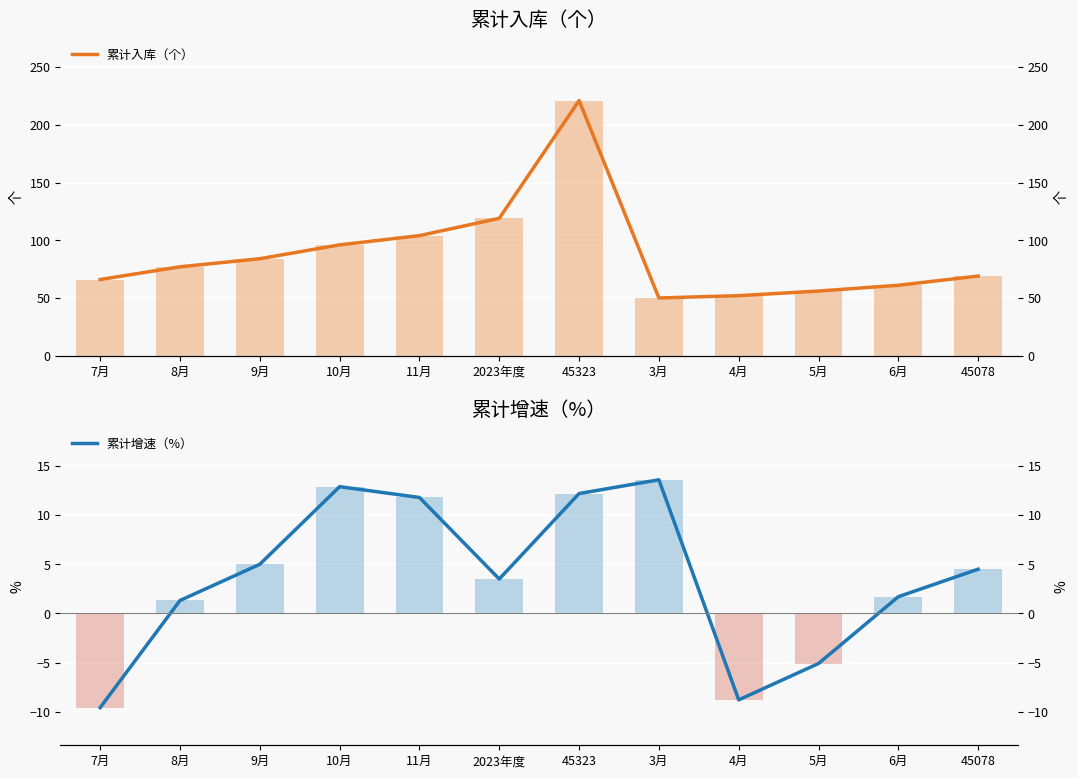

The value of 累计入库（个） at 6月 is 90.7. True or false?

False